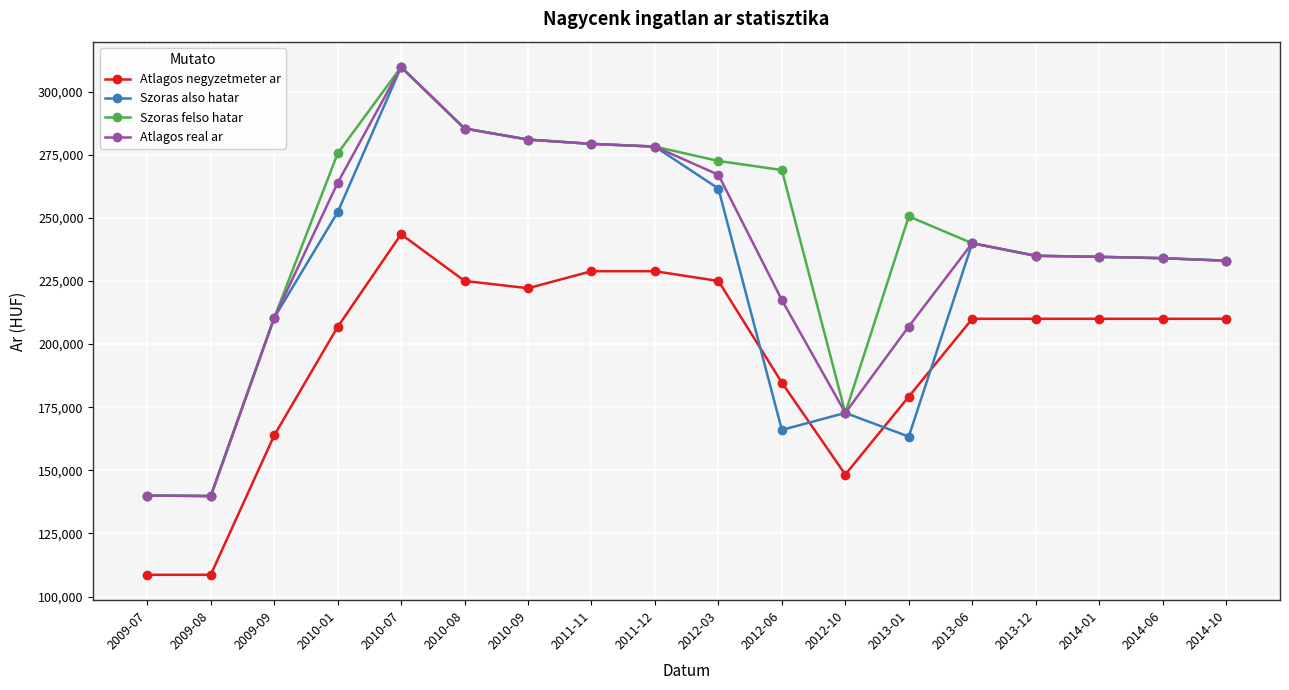

The Szoras felso hatar series shows 89885 at 2014-06. True or false?

False